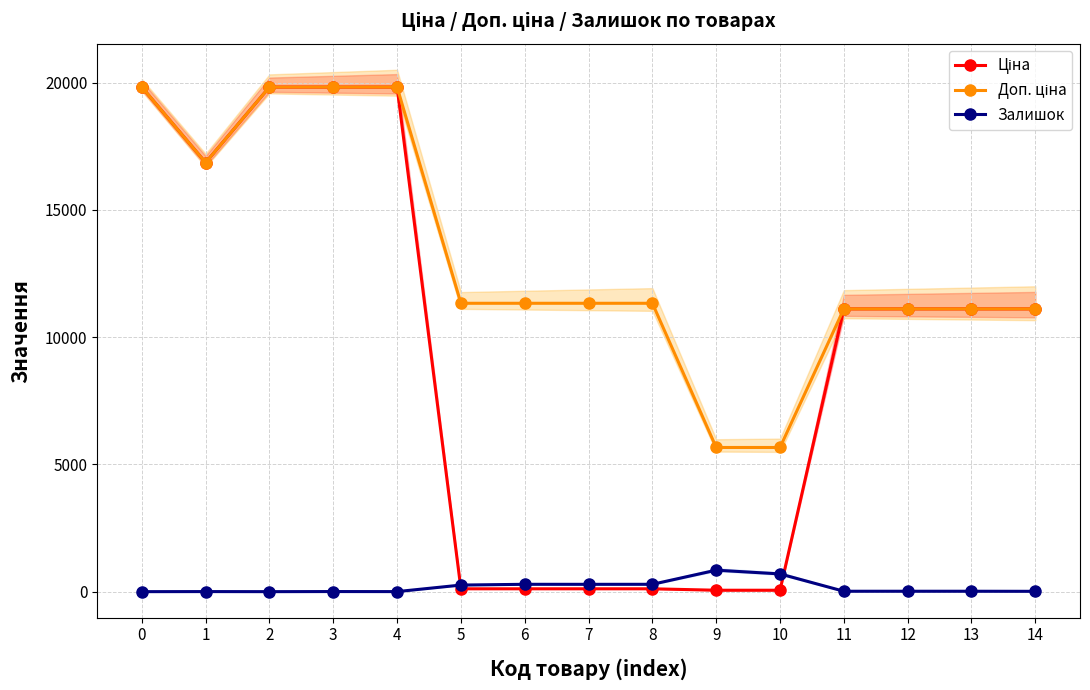

How many interior local valleys does the Ціна series have?

1